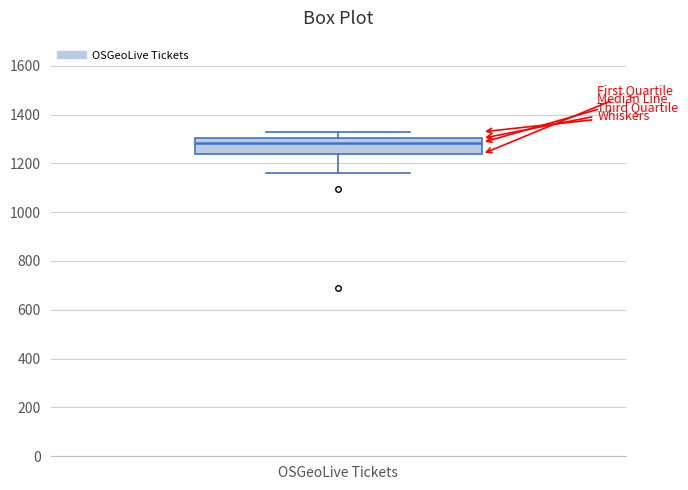

Read this box plot against the y-axis: the position of the median line, the range covered by the box, and the ends of both whiskers. The values are not printed on the chart, so give them approximately, as read against the axis.

median 1280, box 1240 to 1300, whiskers 1160 to 1320